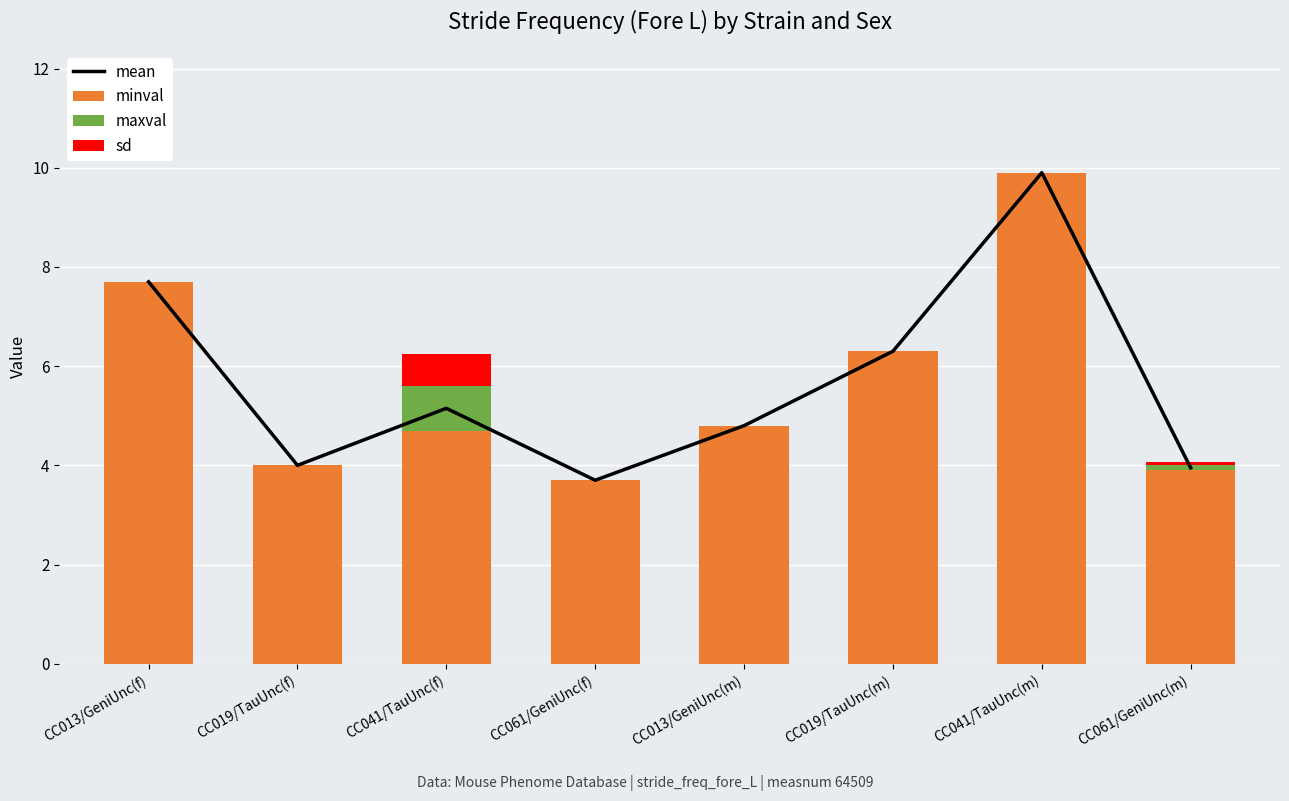

At how many categories does at least one series exceed 2?

8